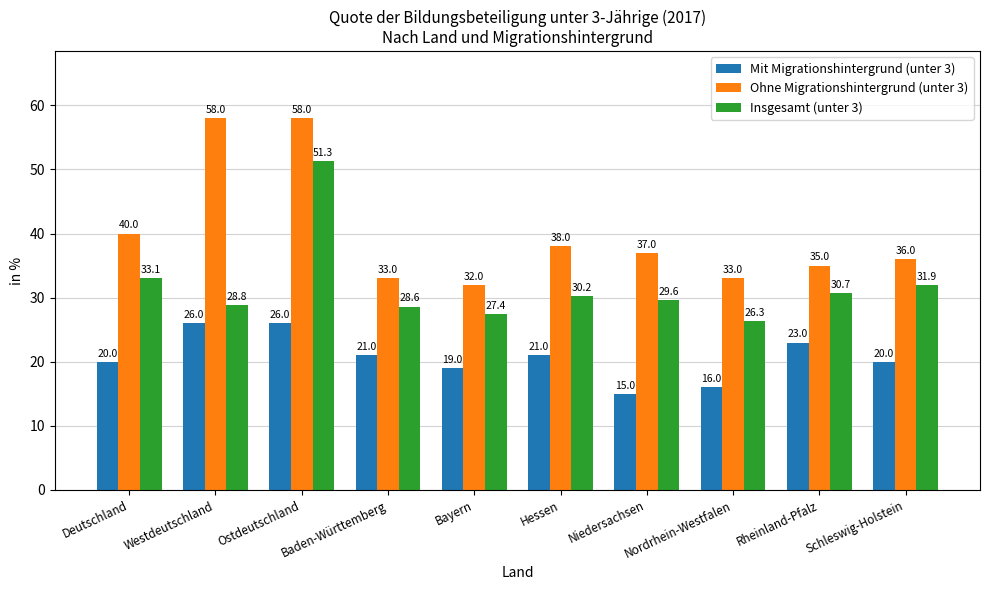

How many bars are there in total?

30